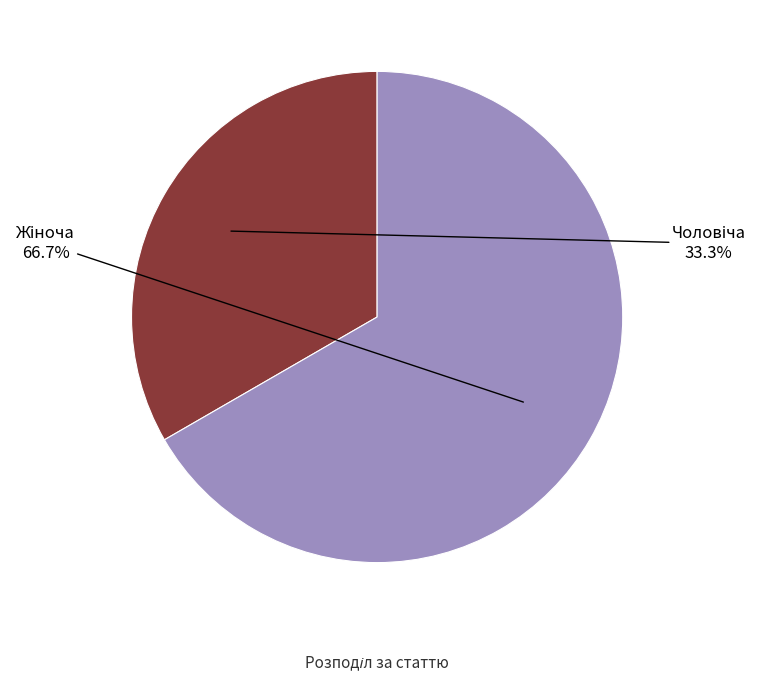

Is there a majority slice in this chart?

Yes